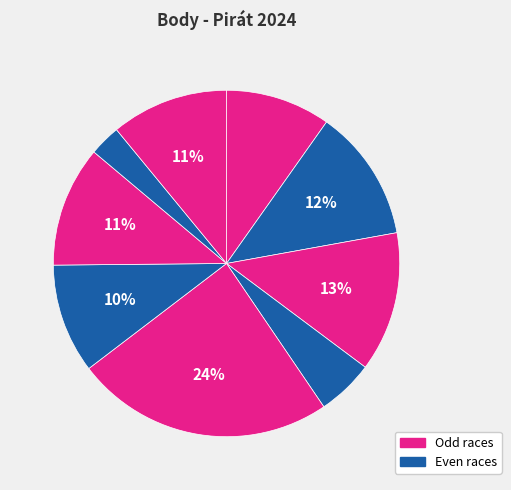

How many segments does this pie chart have?

9